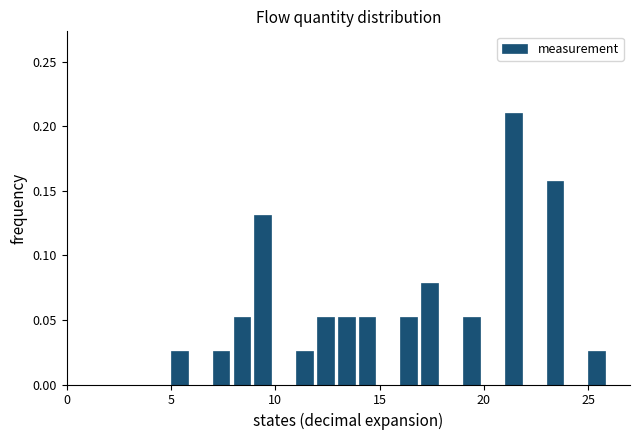

Read against the x-axis, roughly where is the centre of the tallest bar?

21.5